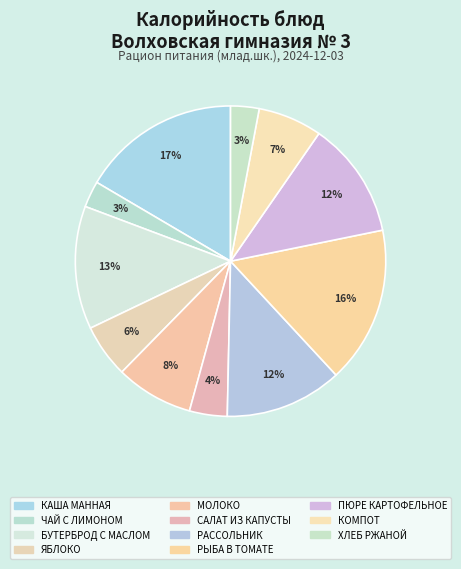

How many slices are in this pie chart?

11